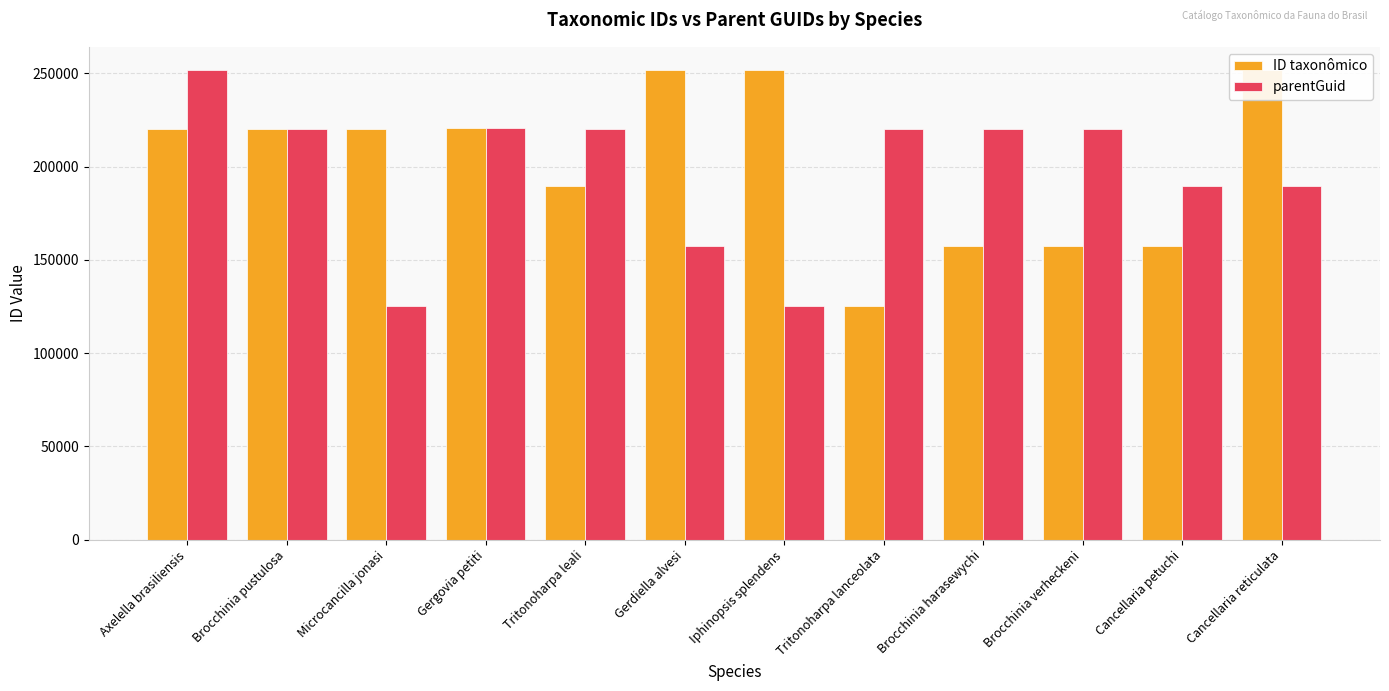

Which series has the widest spread of values?

ID taxonômico